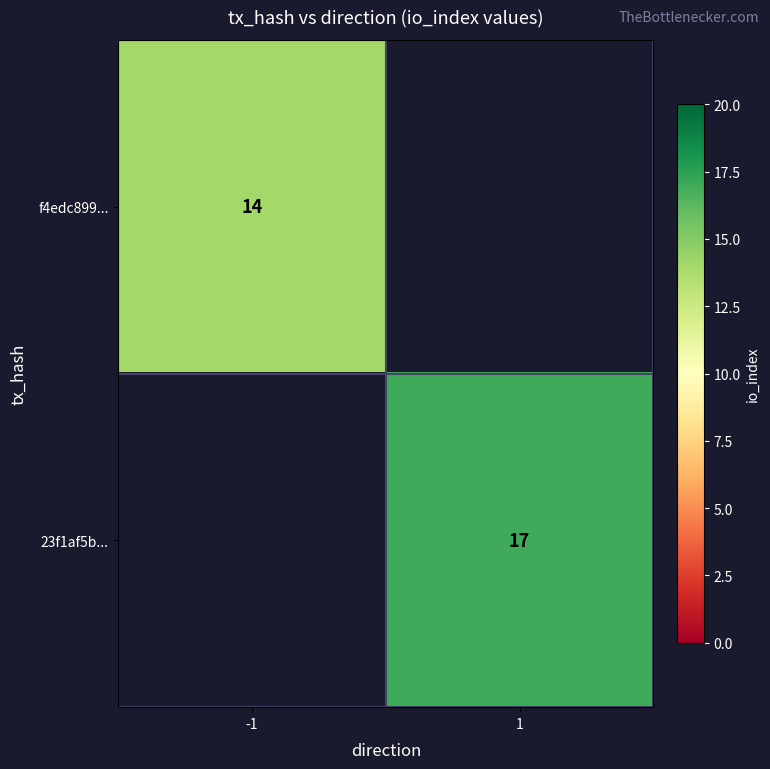

Is it true that 23f1af5b... equals 28 at 1?

False